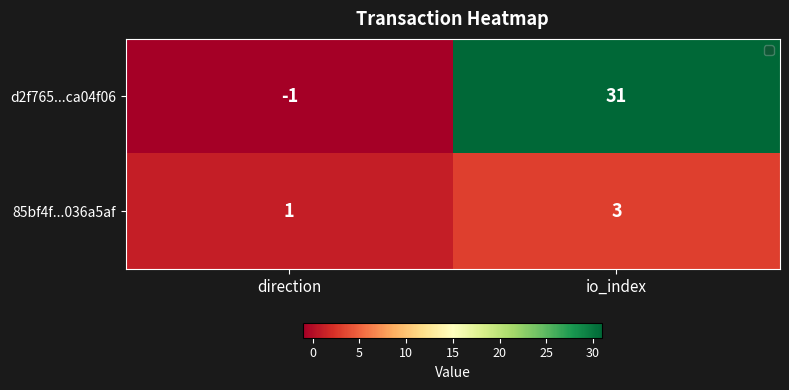

What is the average value of the d2f765...ca04f06 series?

15